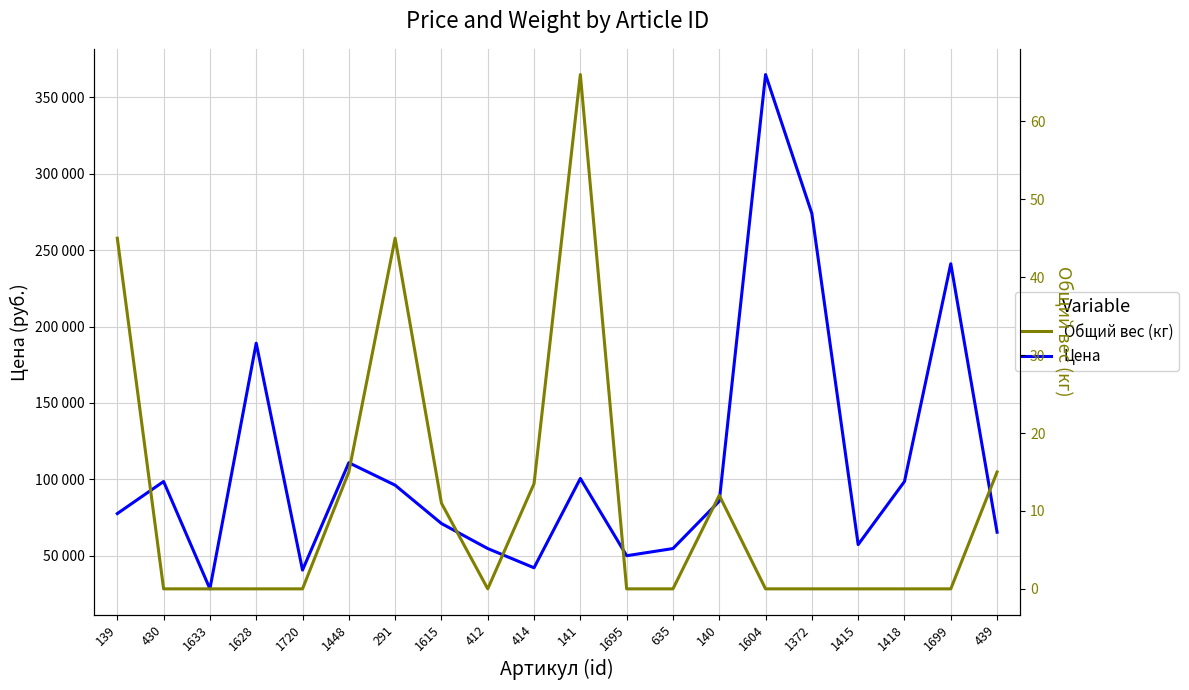

Is it true that Общий вес (кг) equals 45.9 at 430?

False